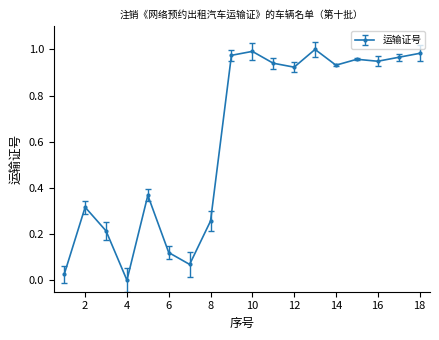

True or false: there are more than 0 points higher than both neighbors.

True